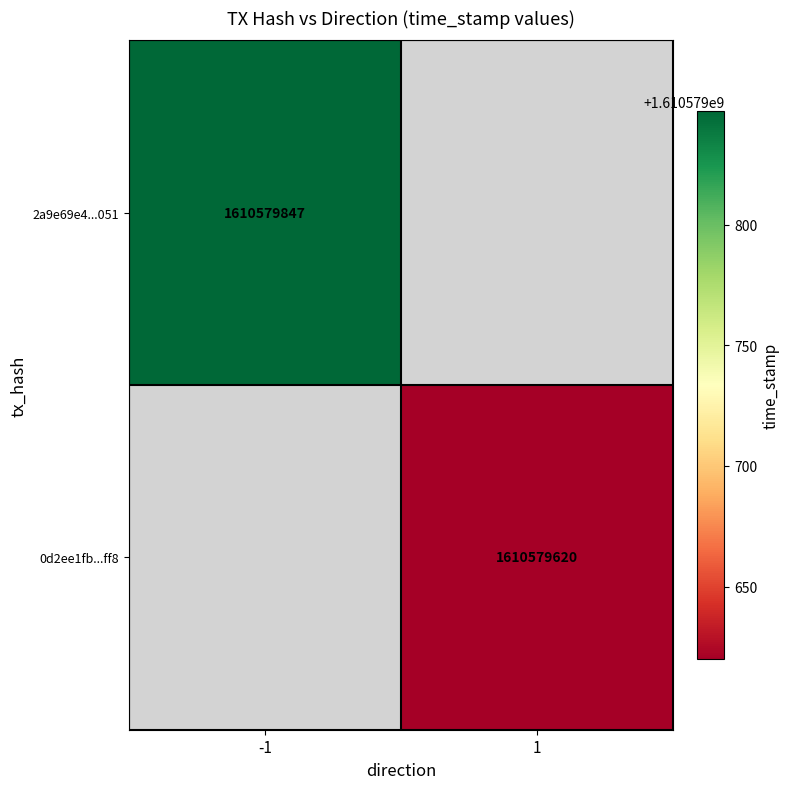

Reading left to right, transcribe all the data shown in this chart.

2a9e69e4239718320737ae10adbe2e9b0646051: direction=-1	time_stamp=1610579847
0d2ee1fb82e38940e0b28a46294de2644696ff8: direction=1	time_stamp=1610579620